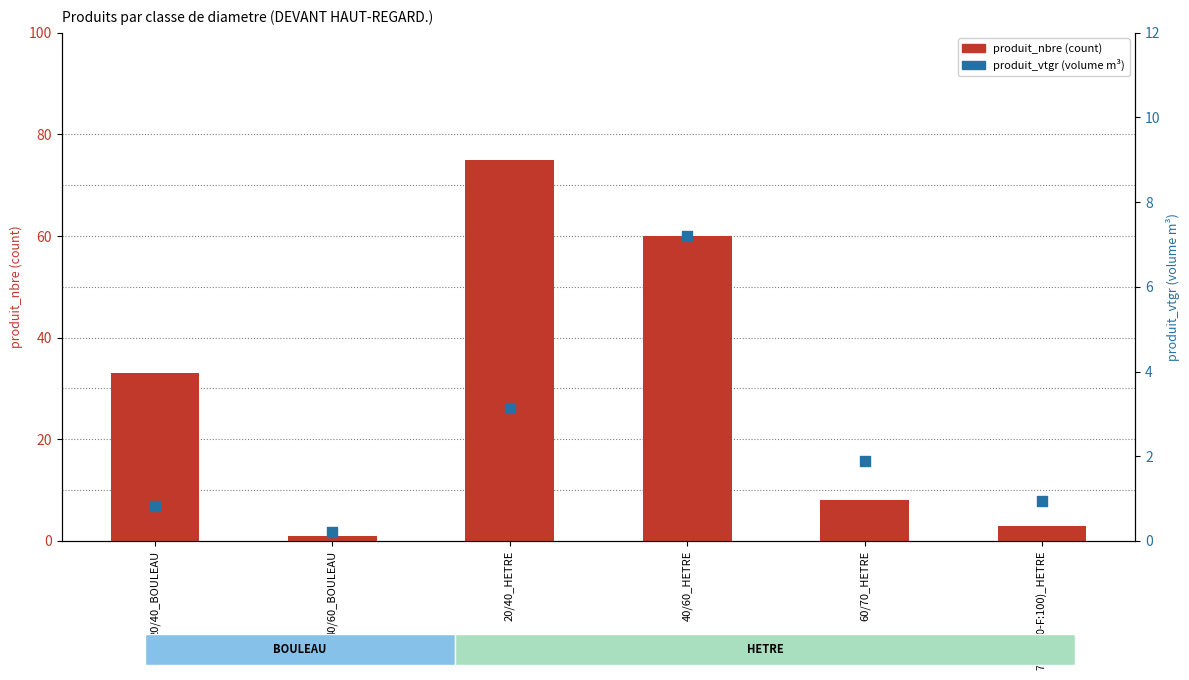

Which series has the widest spread of Y values?

produit_nbre